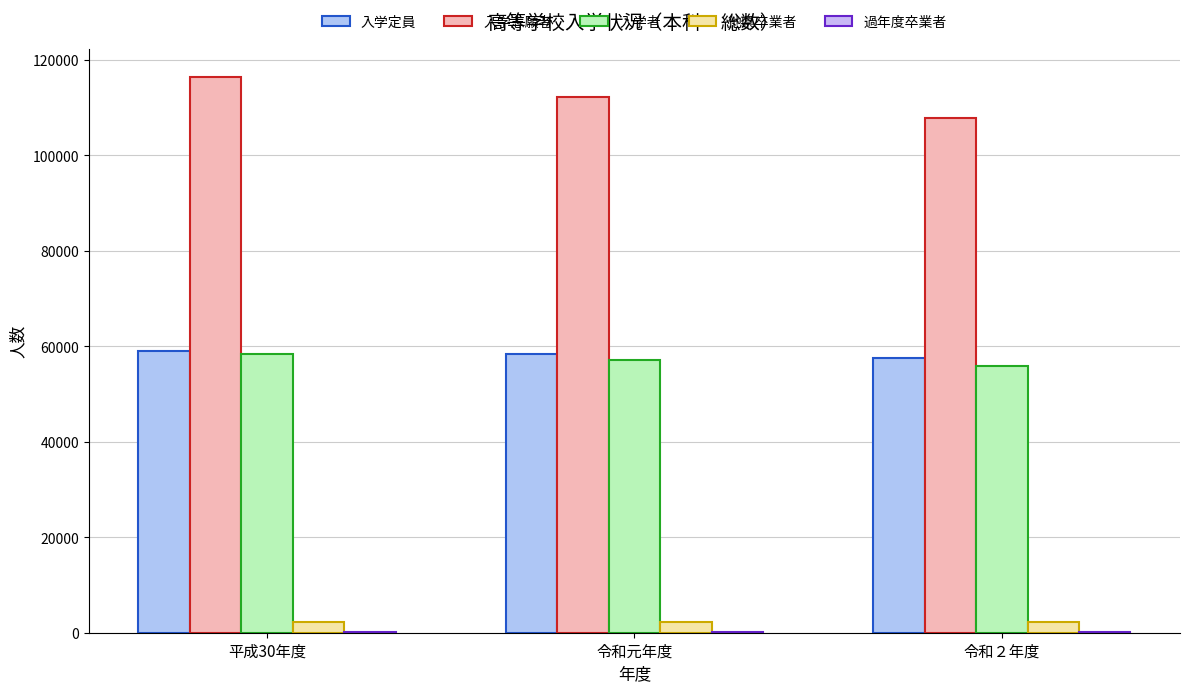

Does the chart contain stacked bars?

No